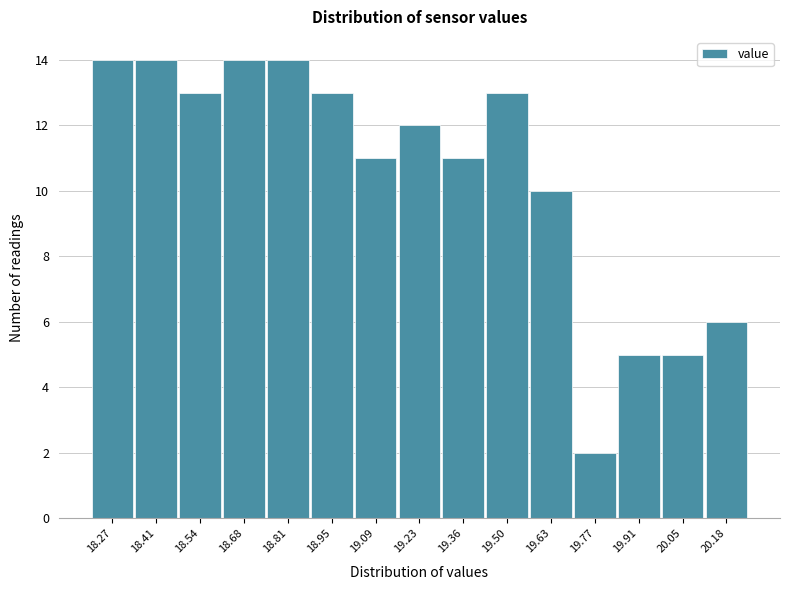

Reading left to right, transcribe this chart: for each bar, give the range it covers on the x-axis and its height. Neither the bar edges nor the heights are printed on the chart, so give them approximately, as read against the axes.

18.20 to 18.34: 14
18.34 to 18.48: 14
18.48 to 18.62: 13
18.62 to 18.74: 14
18.74 to 18.88: 14
18.88 to 19.02: 13
19.02 to 19.16: 11
19.16 to 19.30: 12
19.30 to 19.44: 11
19.44 to 19.56: 13
19.56 to 19.70: 10
19.70 to 19.84: 2
19.84 to 19.98: 5
19.98 to 20.12: 5
20.12 to 20.26: 6